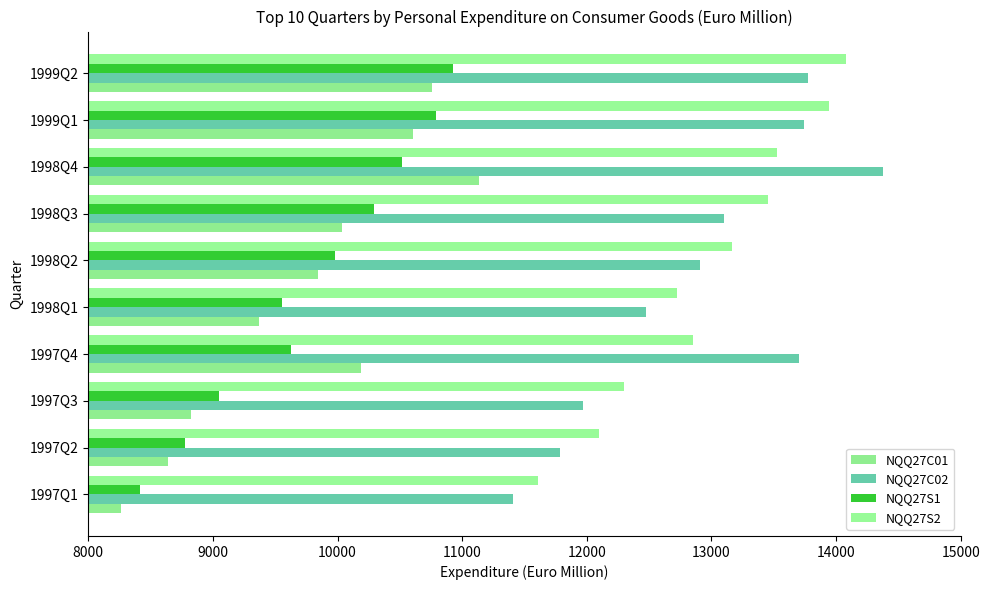

What is the value of the NQQ27S1 bar at the 6th from the left?

9980